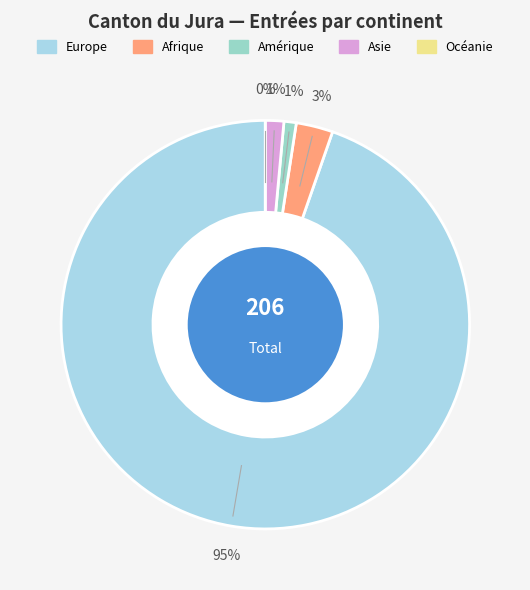

How much of the chart is everything except Amérique?

99.0%